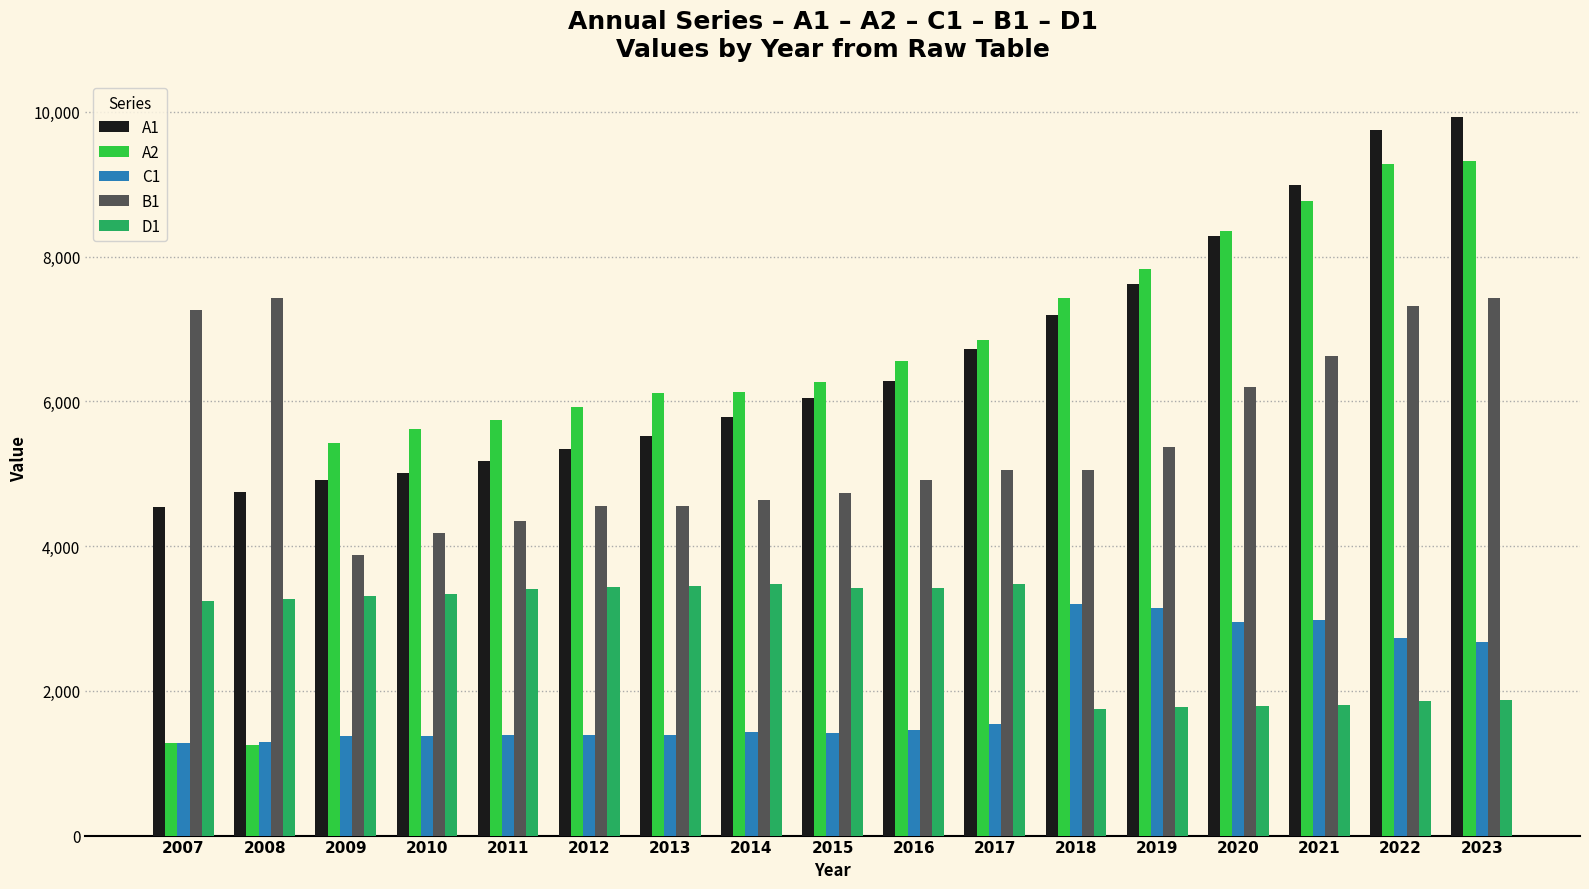

What is the difference between the highest and lowest values at 2009?

4047